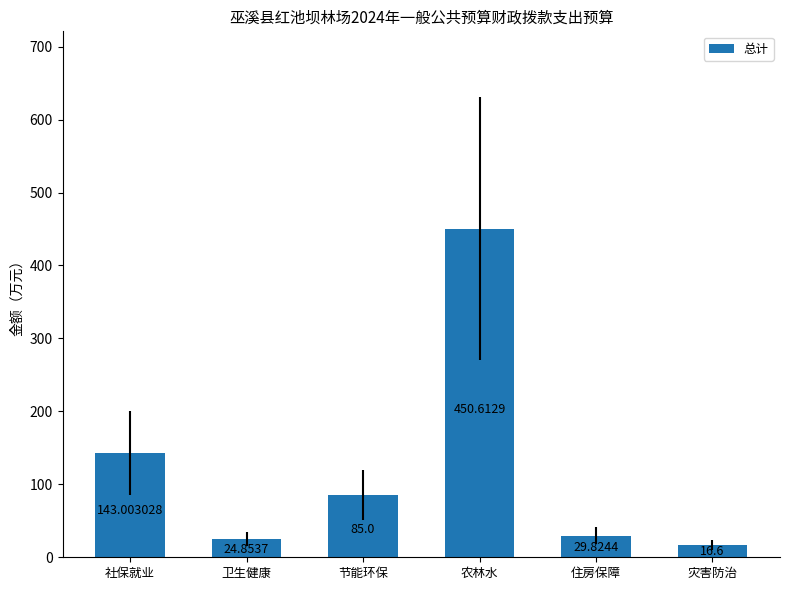

How many data points are less than 85?

3